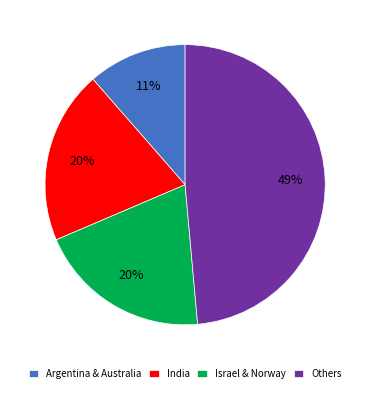

To the nearest percent, what is the difference between the Argentina & Australia and India slice percentages?

9%